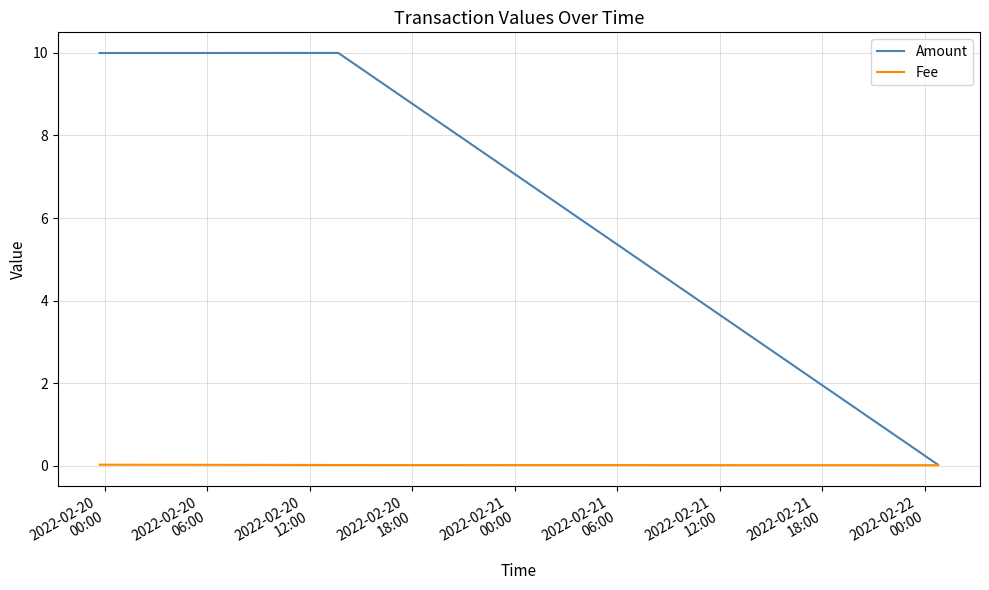

What is the average value of the Amount series?

6.7